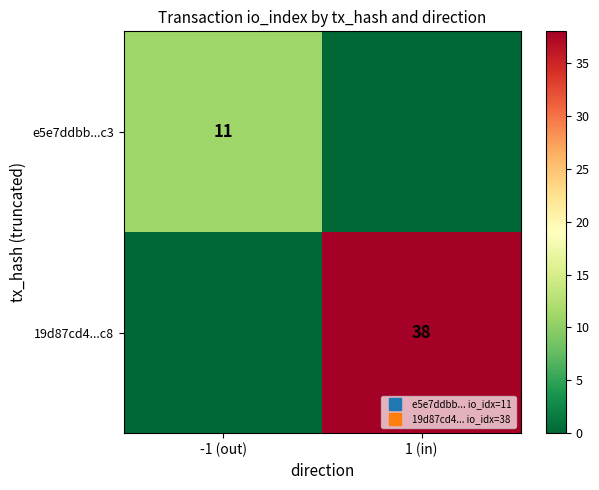

How many values in e5e7ddbb...c3 are above zero?

1